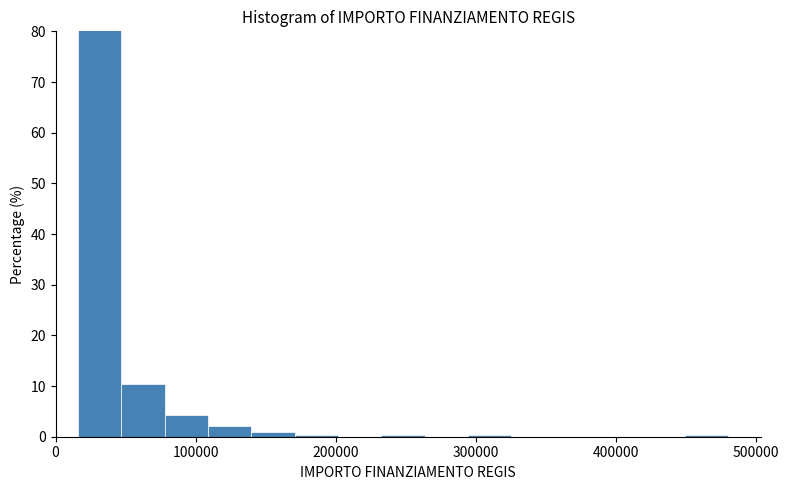

Read against the x-axis, roughly where is the centre of the tallest bar?

30000